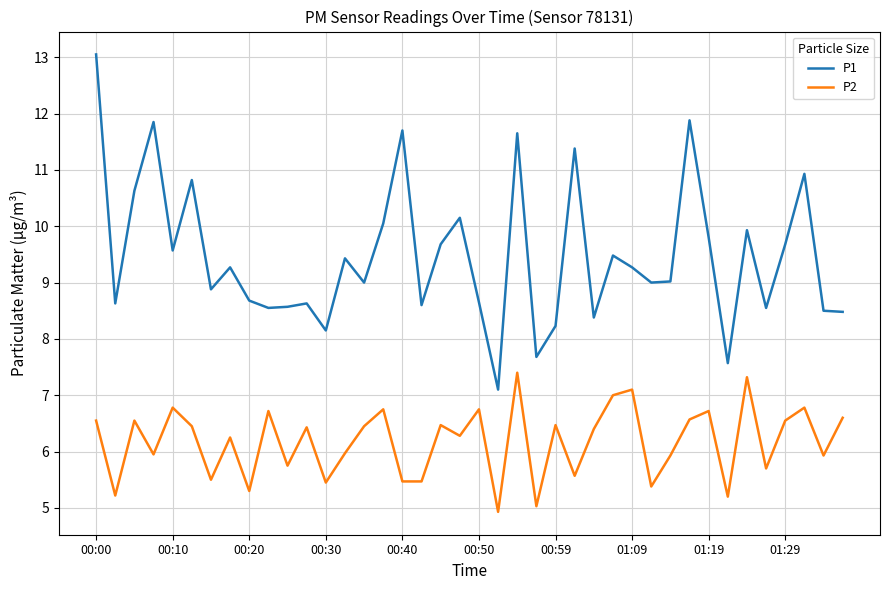

Rank the series by their average value, from lowest to highest.

P2, P1